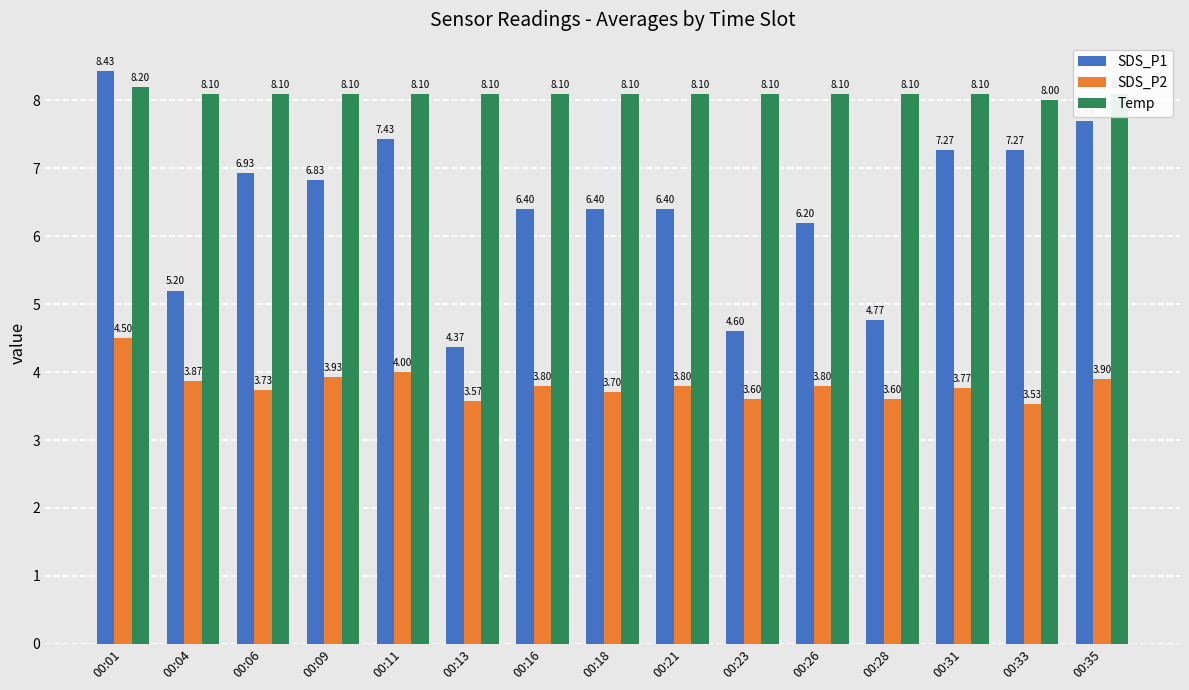

What is the sum of all SDS_P2 values?

57.1